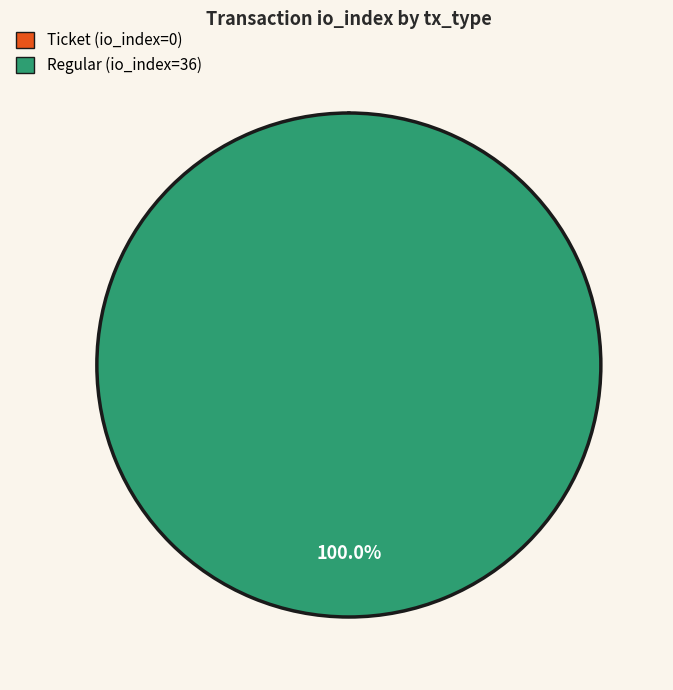

What percentage is the Regular (io_index=36) slice, to the nearest percent?

100%